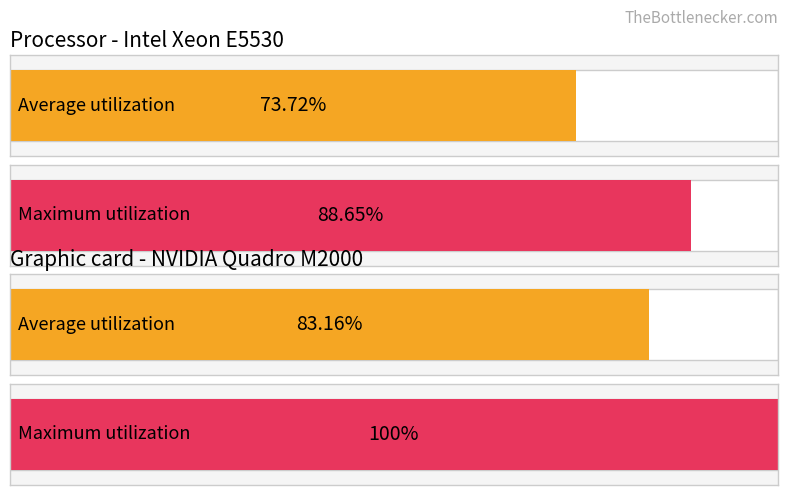

Rank the series by their maximum value, from highest to lowest.

Maximum utilization, Average utilization